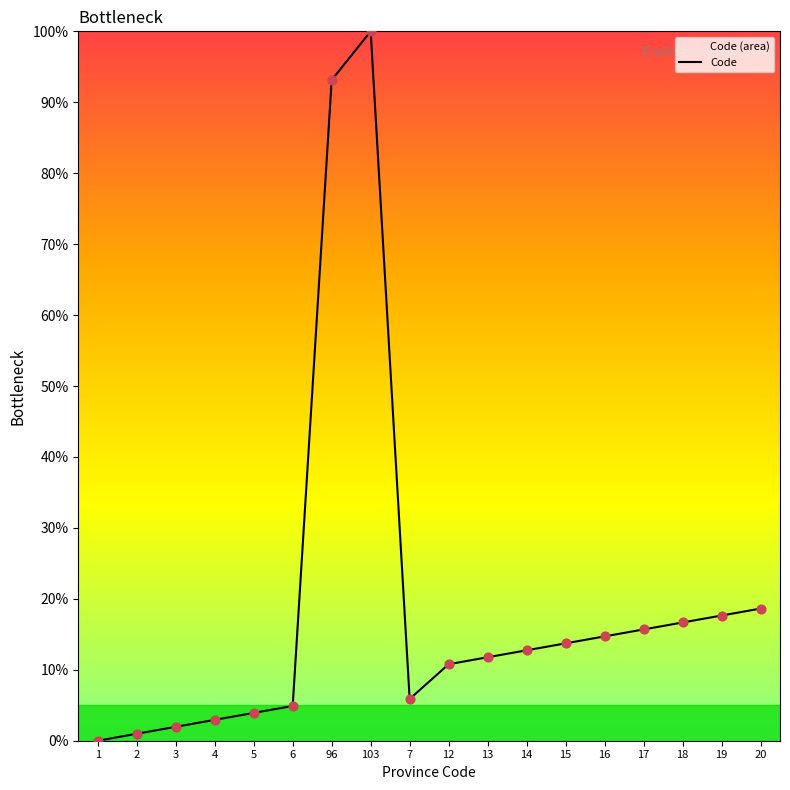

Between 17 and 3, which is larger?

17